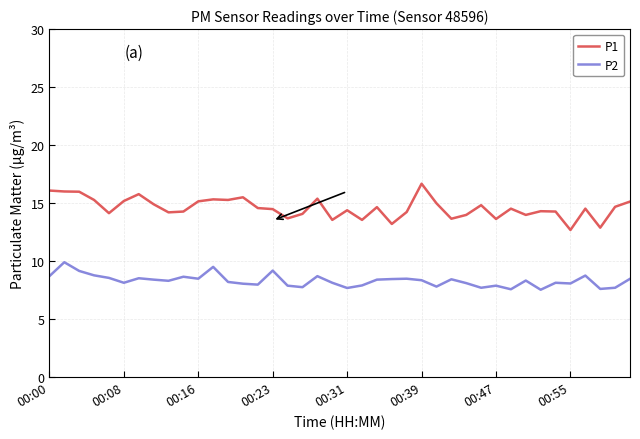

What is the maximum value for P2?

9.9